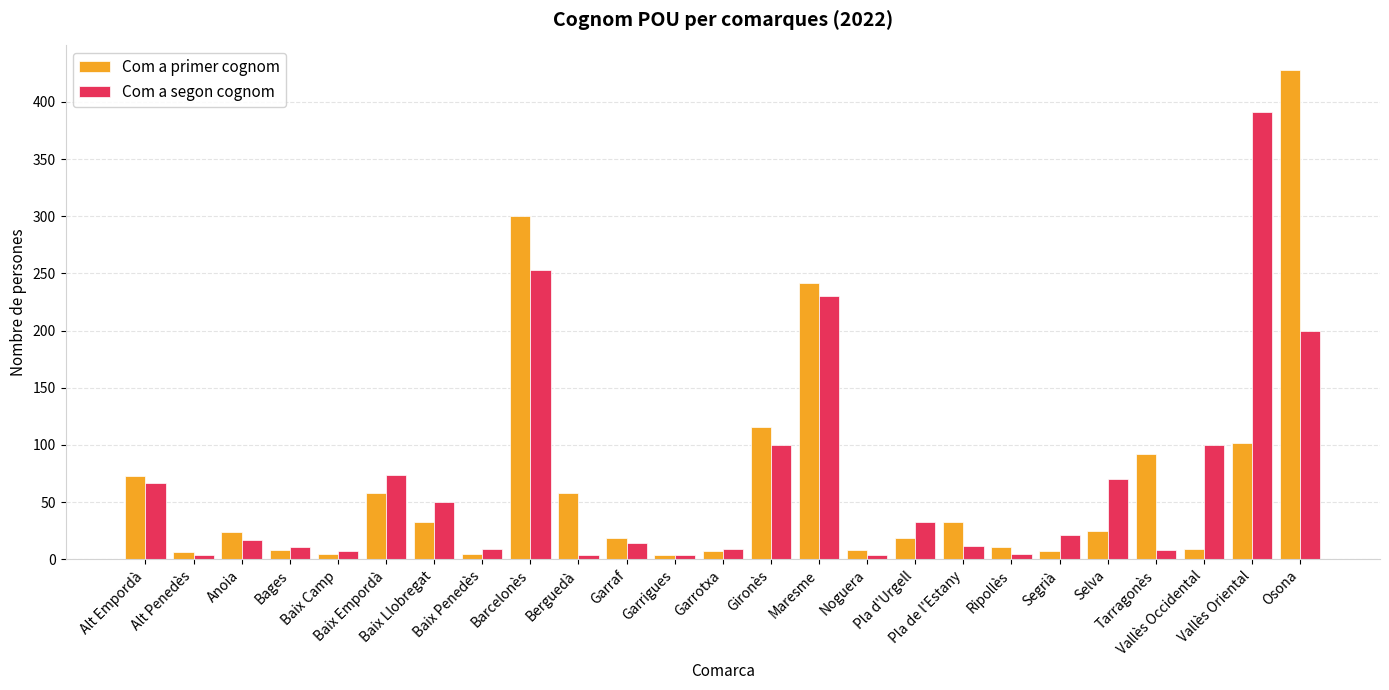

What is the difference between the maximum and minimum values in the Com a primer cognom series?

424